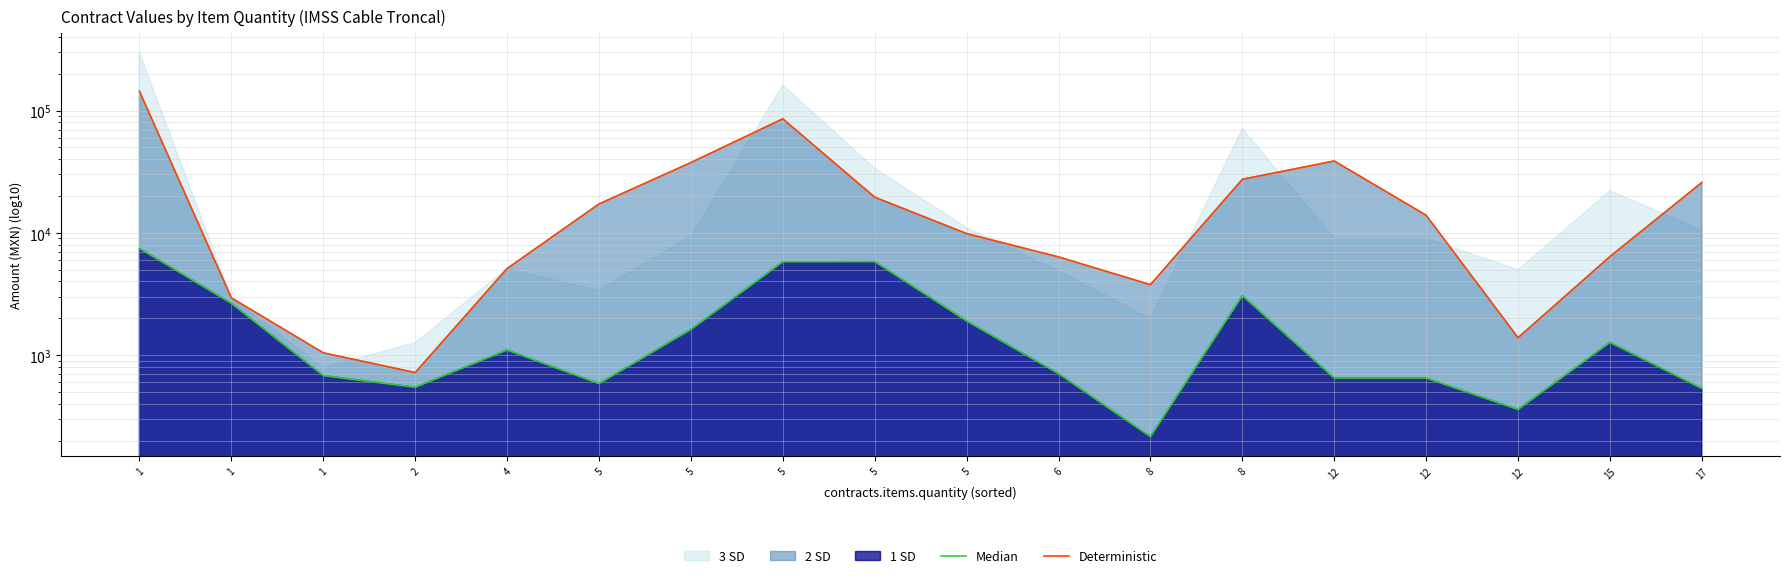

Reading left to right, what are all the values shown in this chart?

Median: 7450.0	2650.0	680.0	545.5	1100.0	584.4	1620.0	5795.2	5816.4	1900.0	705.0	215.0	3064.5	649.0	649.0	359.1	1270.0	533.0
Deterministic: 144000.0	2941.5	1044.0	720.0	5104.0	17226.0	37584.0	85600.1	19561.5	9860.0	6356.8	3767.7	27402.7	38697.6	13920.0	1388.5	6403.2	25839.0